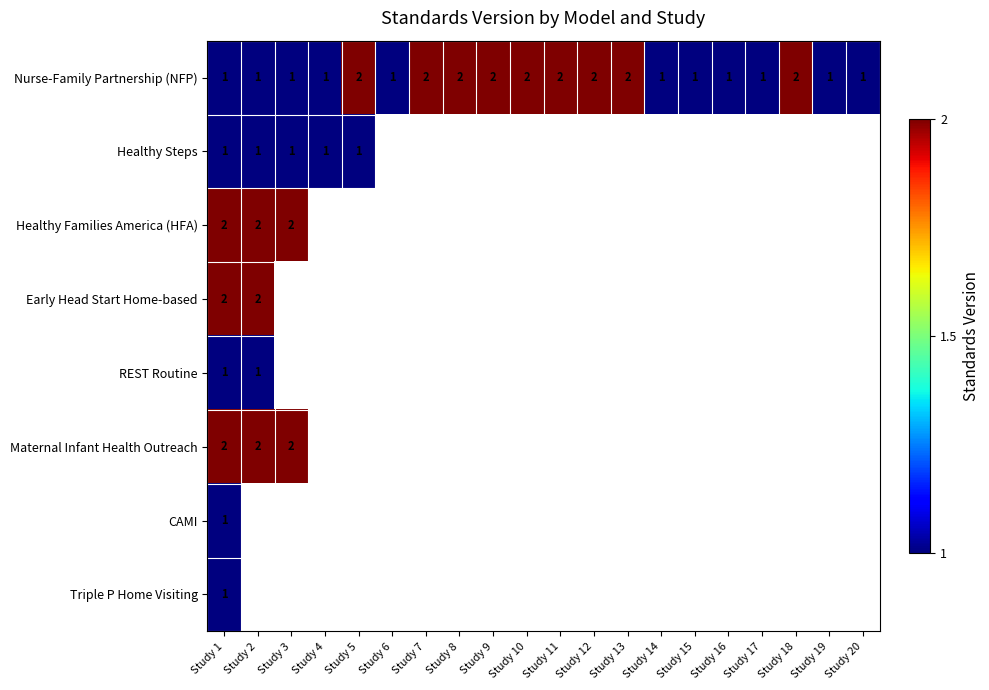

True or false: Nurse-Family Partnership (NFP) has a value of 0 at Study 20.

False